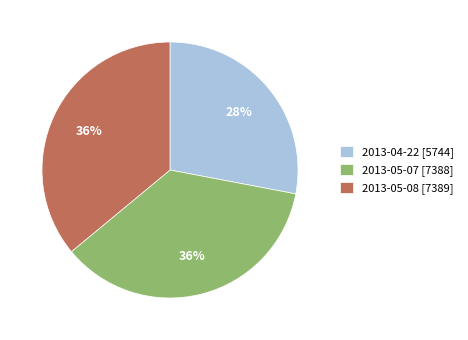

To the nearest percent, what is the combined percentage of 2013-04-22 and 2013-05-08?

64%